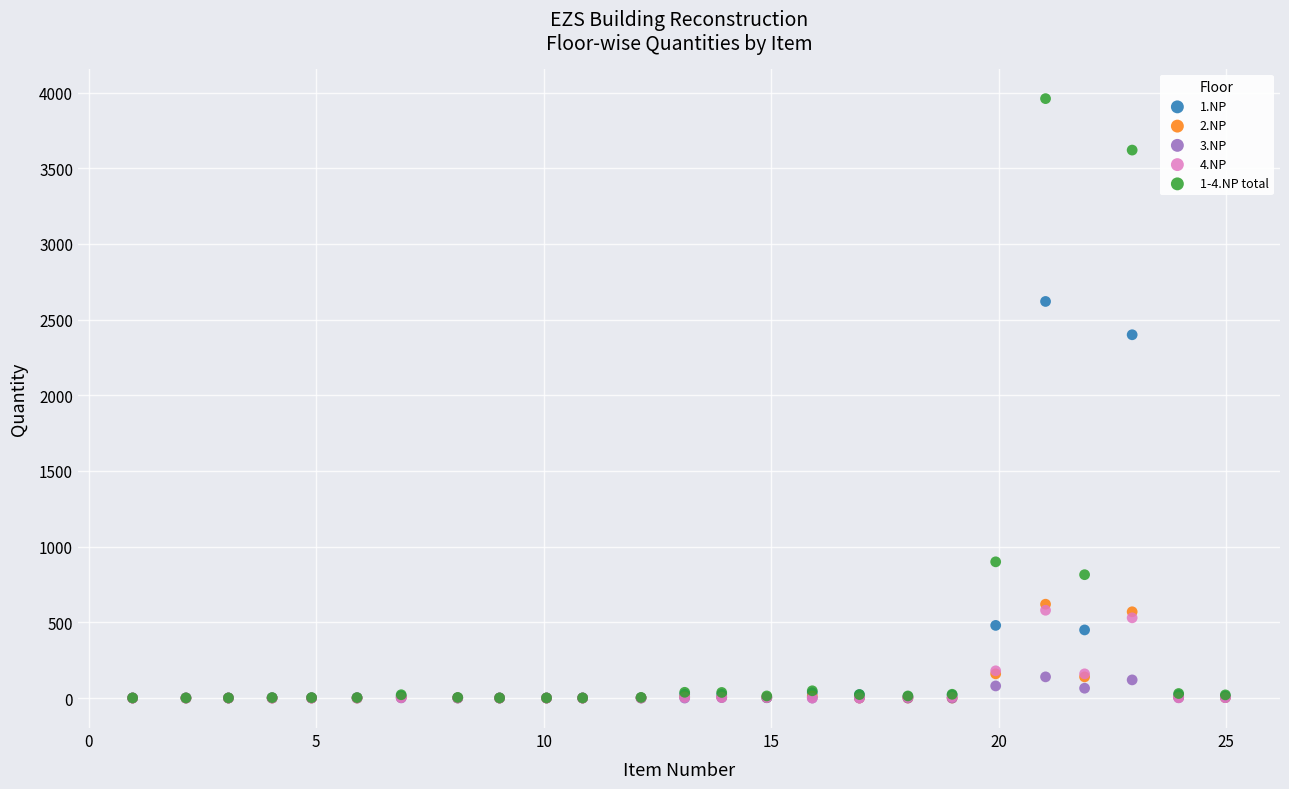

Which series contains the highest Y value?

1-4.NP total